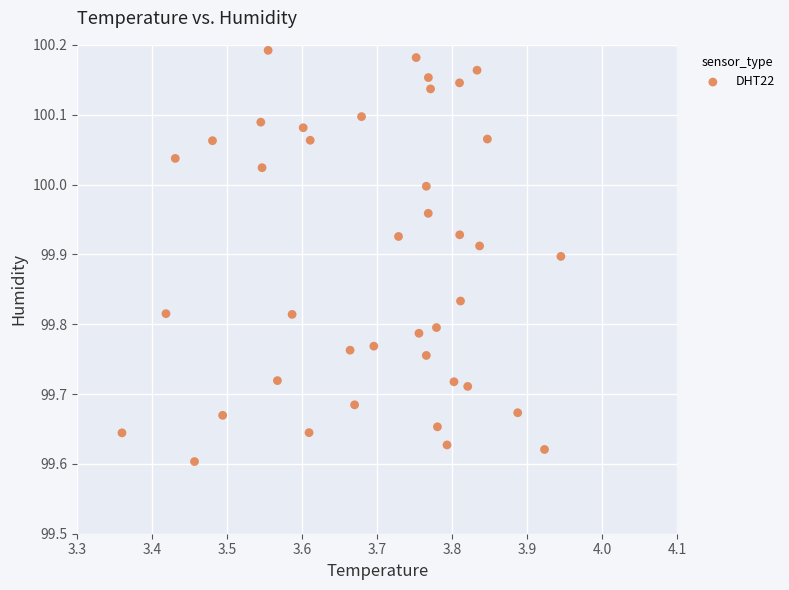

What is the range of X values (max minus min)?

0.6